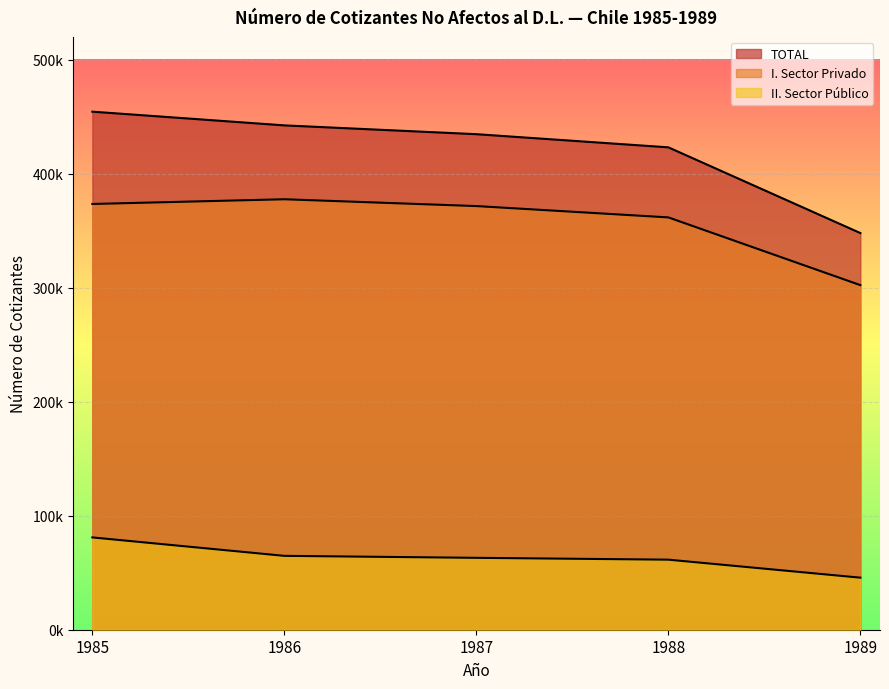

How many lines are shown in the chart?

3